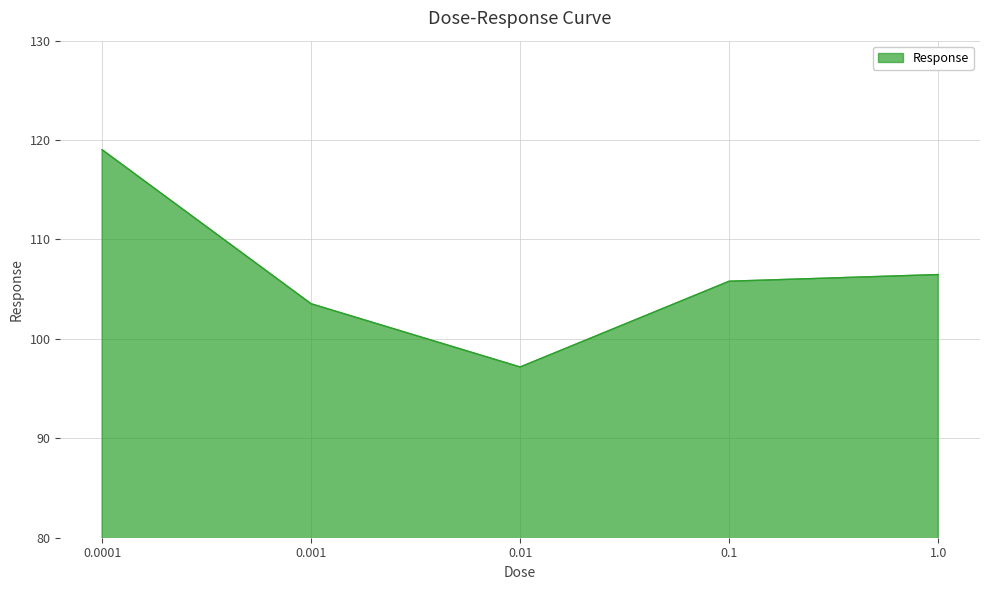

Rank the categories by value from highest to lowest.

0.0001, 1.0, 0.1, 0.001, 0.01